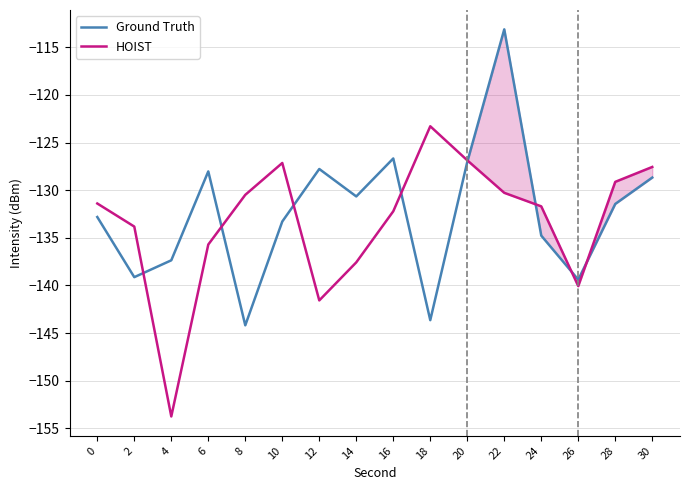

What is the difference between the second highest and minimum values in the Ground Truth series?

17.5